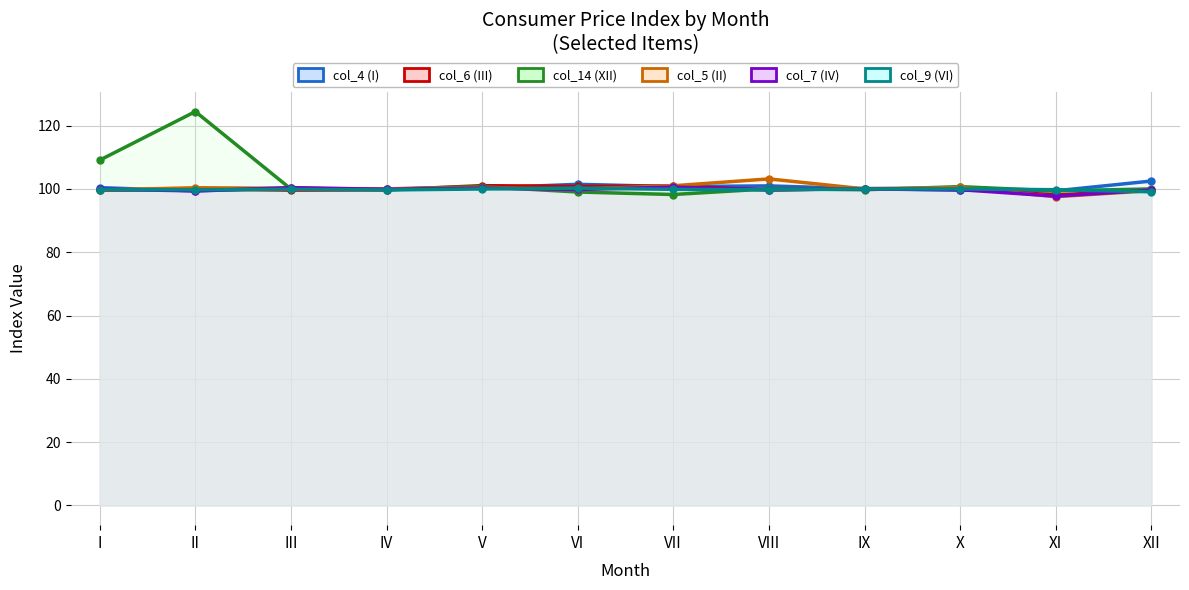

List the series in order of their peak value, lowest first.

col_9 (VI), col_7 (IV), col_6 (III), col_4 (I), col_5 (II), col_14 (XII)